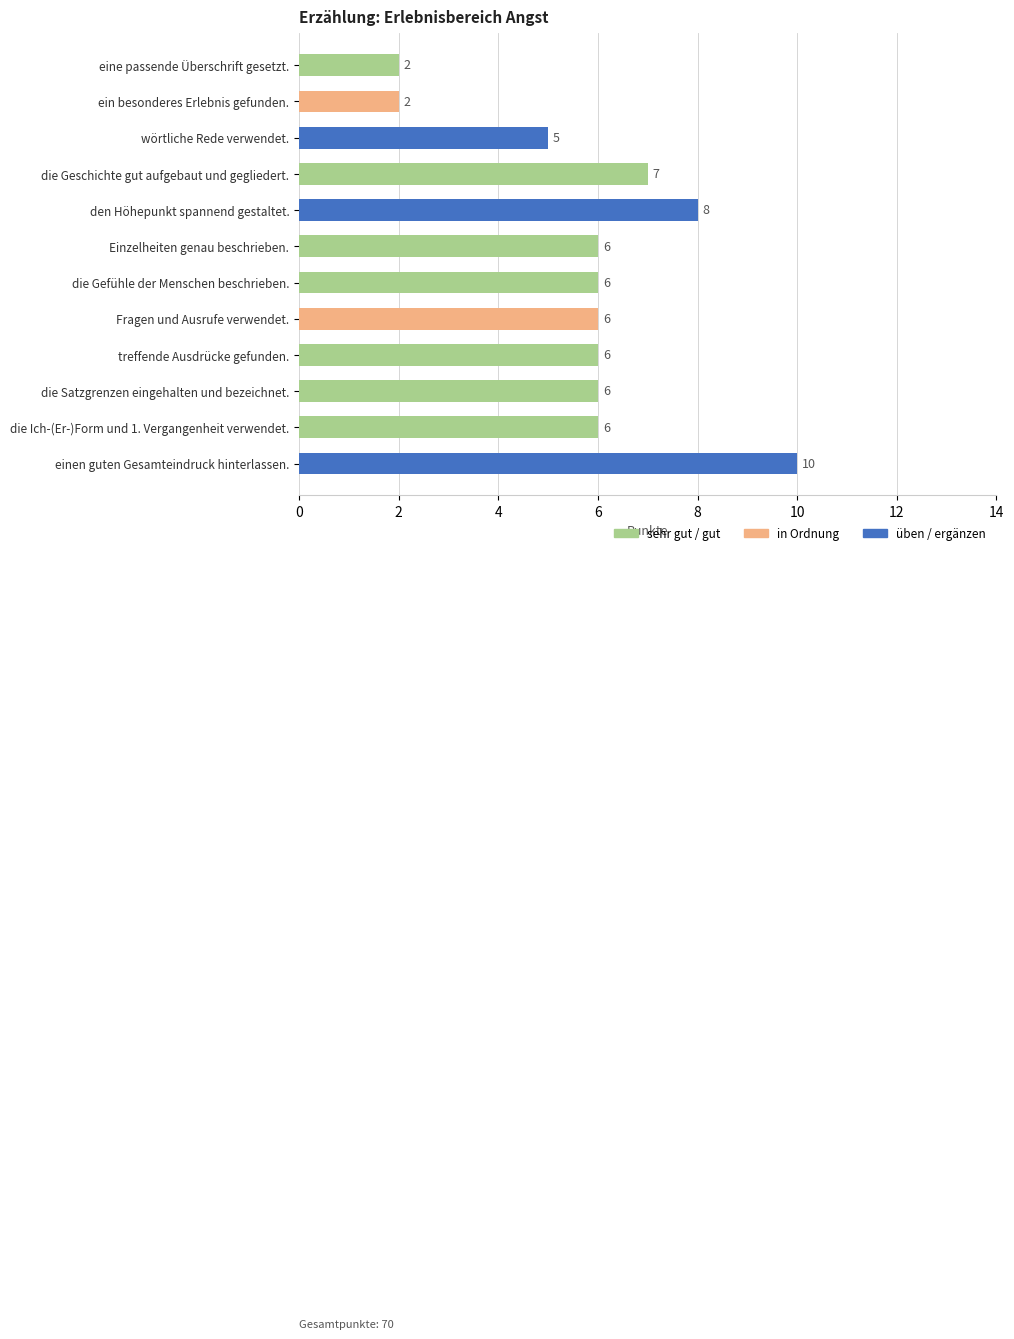

What position from the bottom is ein besonderes Erlebnis gefunden.?

11